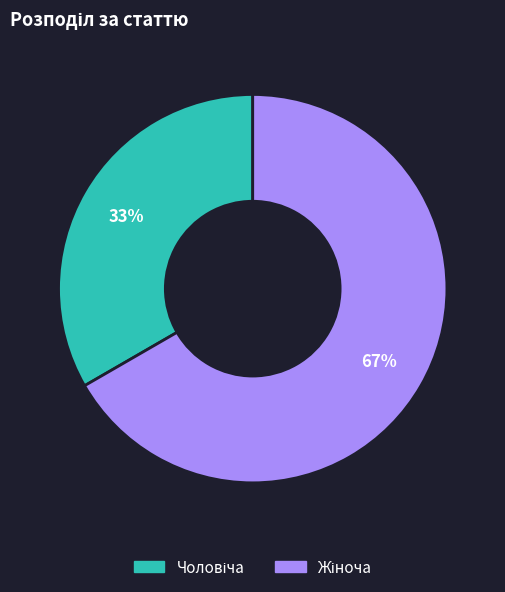

Does any single category account for the majority?

Yes